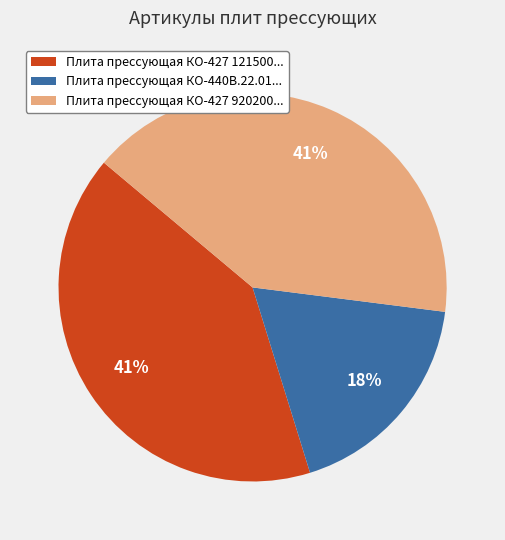

Does any single category account for the majority?

No